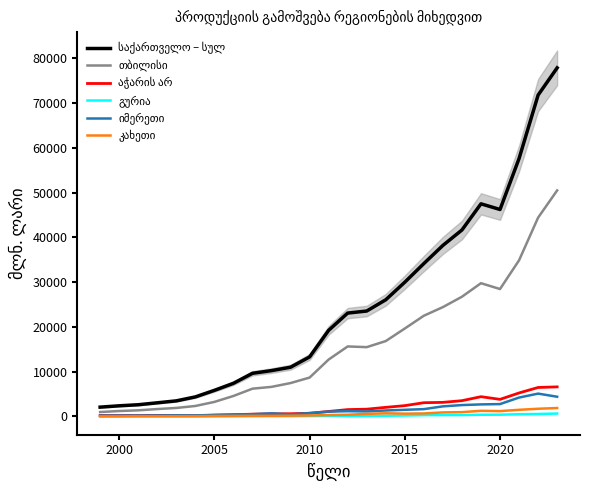

Which label corresponds to the smallest value in the chart?

2000